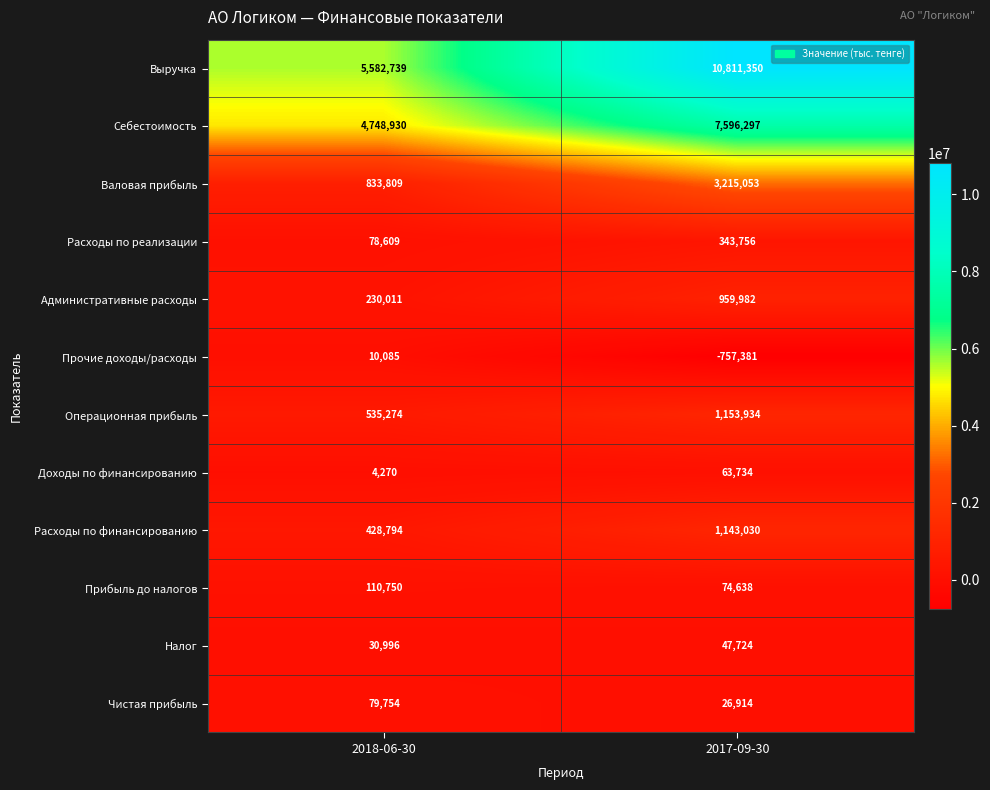

Is it true that Себестоимость equals 2426132 at 2018-06-30?

False